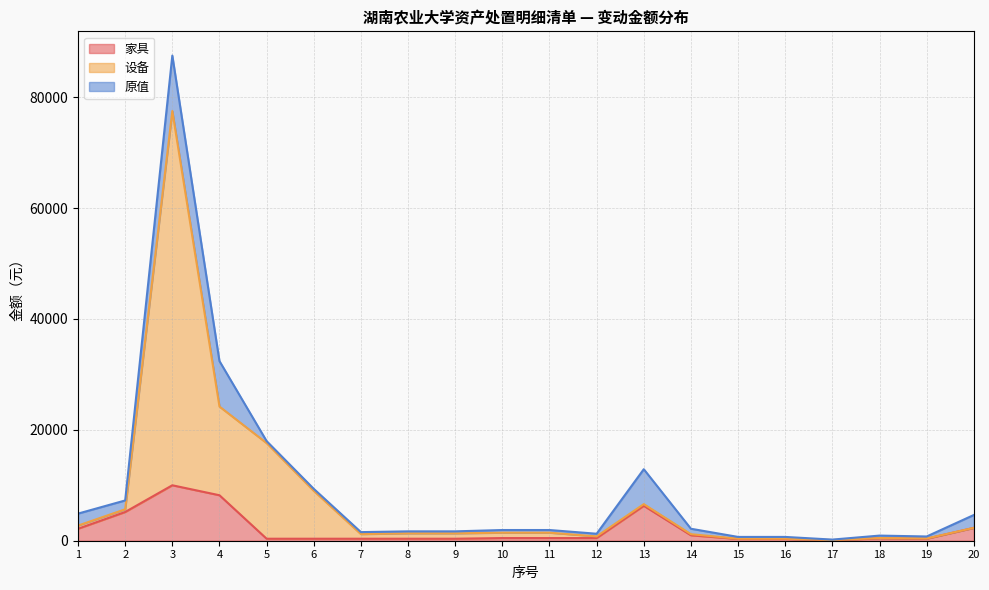

At which category does 家具 reach its first local peak?

3